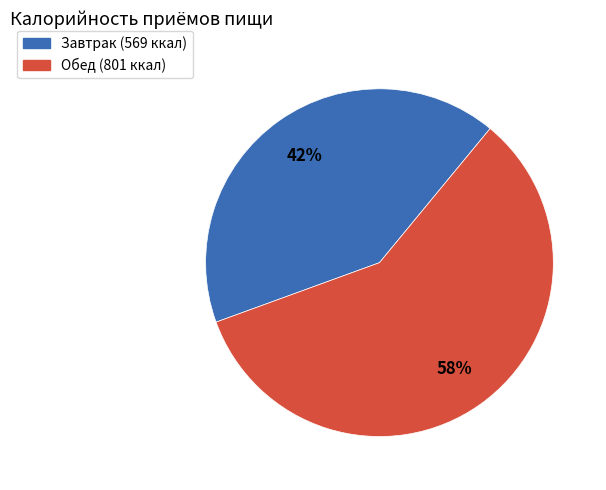

To the nearest percent, what percentage of the pie is Обед?

58%